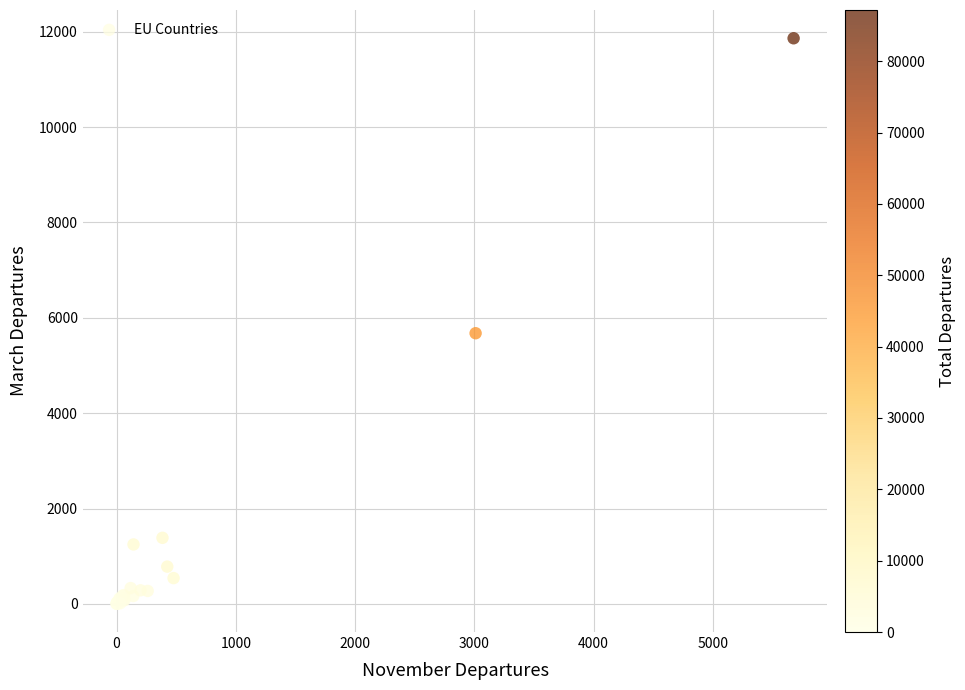

What Y value in the scatter plot is closest to 5933?

5677